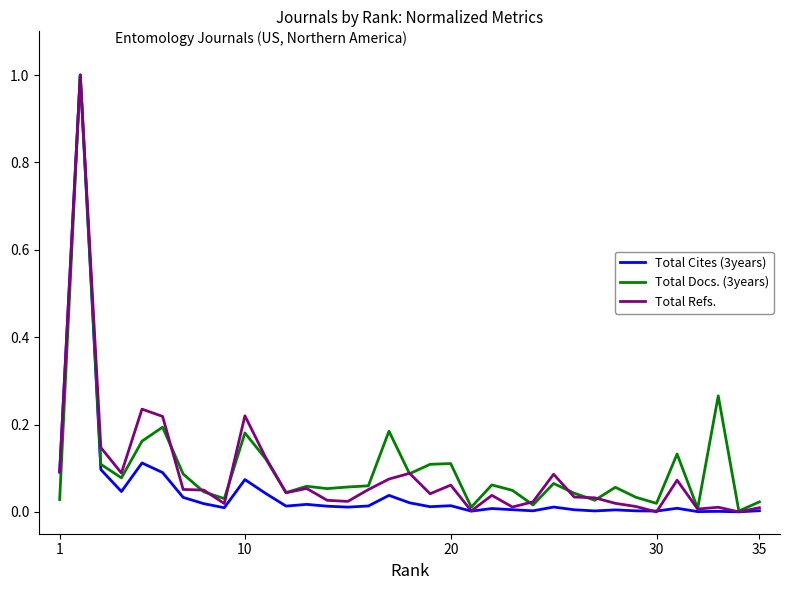

What is the maximum value shown in the chart?

1.0